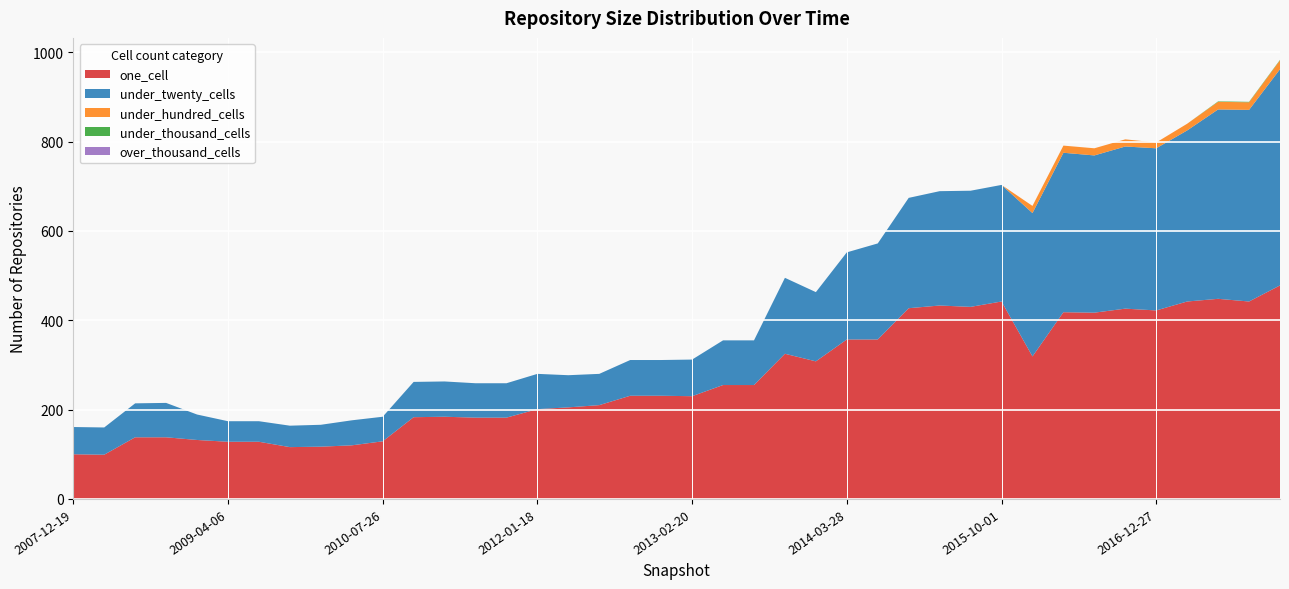

Reading left to right, list all the values displayed in this chart.

one_cell: 2007-12-19=100	2008-04-01=99	2008-06-27=138	2008-10-10=138	2008-12-17=132	2009-04-06=128	2009-06-17=128	2009-09-25=116	2009-12-16=117	2010-04-01=120	2010-07-26=129	2010-11-17=183	2011-02-21=184	2011-06-10=182	2011-09-05=182	2012-01-18=201	2012-03-26=205	2012-07-13=210	2012-10-31=231	2012-12-11=231	2013-02-20=230	2013-05-21=255	2013-07-09=255	2013-09-10=325	2013-12-20=308	2014-03-28=357	2014-09-08=357	2015-01-19=427	2015-04-09=433	2015-07-03=430	2015-10-01=442	2016-01-04=319	2016-04-05=418	2016-07-04=417	2016-10-07=426	2016-12-27=422	2017-04-12=442	2017-07-24=448	2017-10-12=442	2017-12-22=478
under_twenty_cells: 2007-12-19=61	2008-04-01=61	2008-06-27=76	2008-10-10=77	2008-12-17=57	2009-04-06=46	2009-06-17=46	2009-09-25=48	2009-12-16=49	2010-04-01=56	2010-07-26=55	2010-11-17=79	2011-02-21=79	2011-06-10=77	2011-09-05=77	2012-01-18=79	2012-03-26=72	2012-07-13=70	2012-10-31=80	2012-12-11=80	2013-02-20=82	2013-05-21=100	2013-07-09=100	2013-09-10=170	2013-12-20=155	2014-03-28=195	2014-09-08=215	2015-01-19=247	2015-04-09=256	2015-07-03=260	2015-10-01=261	2016-01-04=321	2016-04-05=357	2016-07-04=352	2016-10-07=363	2016-12-27=363	2017-04-12=383	2017-07-24=424	2017-10-12=429	2017-12-22=484
under_hundred_cells: 2007-12-19=0	2008-04-01=0	2008-06-27=0	2008-10-10=0	2008-12-17=0	2009-04-06=0	2009-06-17=0	2009-09-25=0	2009-12-16=0	2010-04-01=0	2010-07-26=0	2010-11-17=0	2011-02-21=0	2011-06-10=0	2011-09-05=0	2012-01-18=0	2012-03-26=0	2012-07-13=0	2012-10-31=0	2012-12-11=0	2013-02-20=0	2013-05-21=0	2013-07-09=0	2013-09-10=0	2013-12-20=0	2014-03-28=0	2014-09-08=0	2015-01-19=0	2015-04-09=0	2015-07-03=0	2015-10-01=0	2016-01-04=16	2016-04-05=16	2016-07-04=16	2016-10-07=16	2016-12-27=13	2017-04-12=15	2017-07-24=17	2017-10-12=17	2017-12-22=20
under_thousand_cells: 2007-12-19=0	2008-04-01=0	2008-06-27=0	2008-10-10=0	2008-12-17=0	2009-04-06=0	2009-06-17=0	2009-09-25=0	2009-12-16=0	2010-04-01=0	2010-07-26=0	2010-11-17=0	2011-02-21=0	2011-06-10=0	2011-09-05=0	2012-01-18=0	2012-03-26=0	2012-07-13=0	2012-10-31=0	2012-12-11=0	2013-02-20=0	2013-05-21=0	2013-07-09=0	2013-09-10=0	2013-12-20=0	2014-03-28=0	2014-09-08=0	2015-01-19=0	2015-04-09=0	2015-07-03=0	2015-10-01=0	2016-01-04=0	2016-04-05=0	2016-07-04=0	2016-10-07=0	2016-12-27=0	2017-04-12=0	2017-07-24=1	2017-10-12=1	2017-12-22=1
over_thousand_cells: 2007-12-19=0	2008-04-01=0	2008-06-27=0	2008-10-10=0	2008-12-17=0	2009-04-06=0	2009-06-17=0	2009-09-25=0	2009-12-16=0	2010-04-01=0	2010-07-26=0	2010-11-17=0	2011-02-21=0	2011-06-10=0	2011-09-05=0	2012-01-18=0	2012-03-26=0	2012-07-13=0	2012-10-31=0	2012-12-11=0	2013-02-20=0	2013-05-21=0	2013-07-09=0	2013-09-10=0	2013-12-20=0	2014-03-28=0	2014-09-08=0	2015-01-19=0	2015-04-09=0	2015-07-03=0	2015-10-01=0	2016-01-04=0	2016-04-05=0	2016-07-04=0	2016-10-07=0	2016-12-27=0	2017-04-12=0	2017-07-24=0	2017-10-12=0	2017-12-22=0